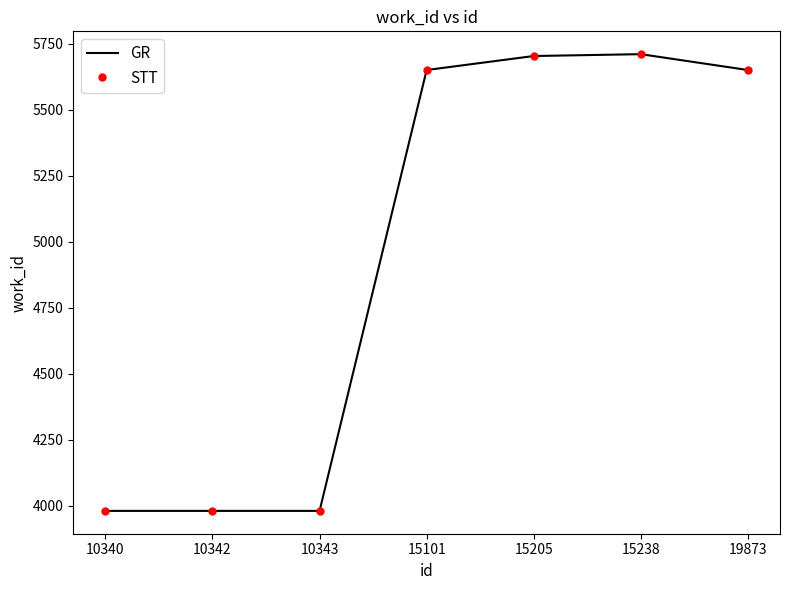

True or false: GR and STT intersect in this chart.

False